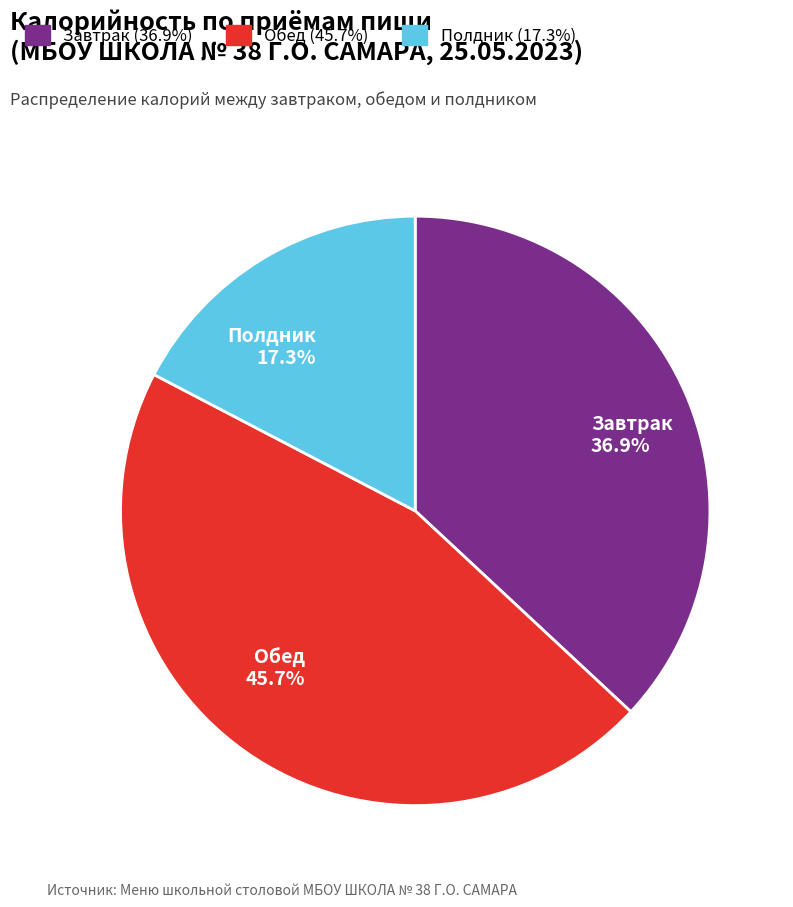

Which slice is the largest?

Обед